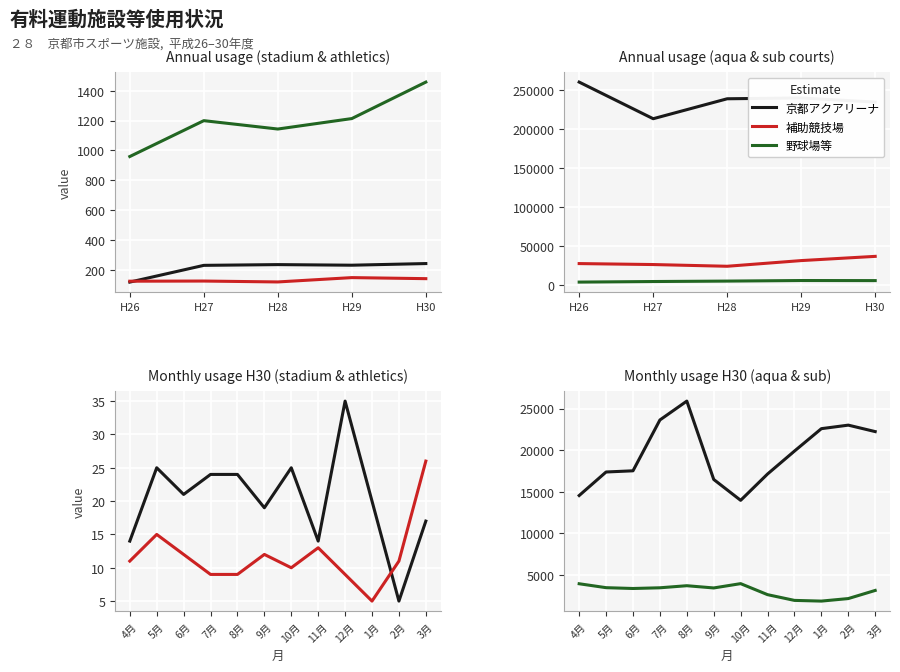

True or false: 京都アクアリーナ and 陸上競技場兼球技場 cross at least once.

False